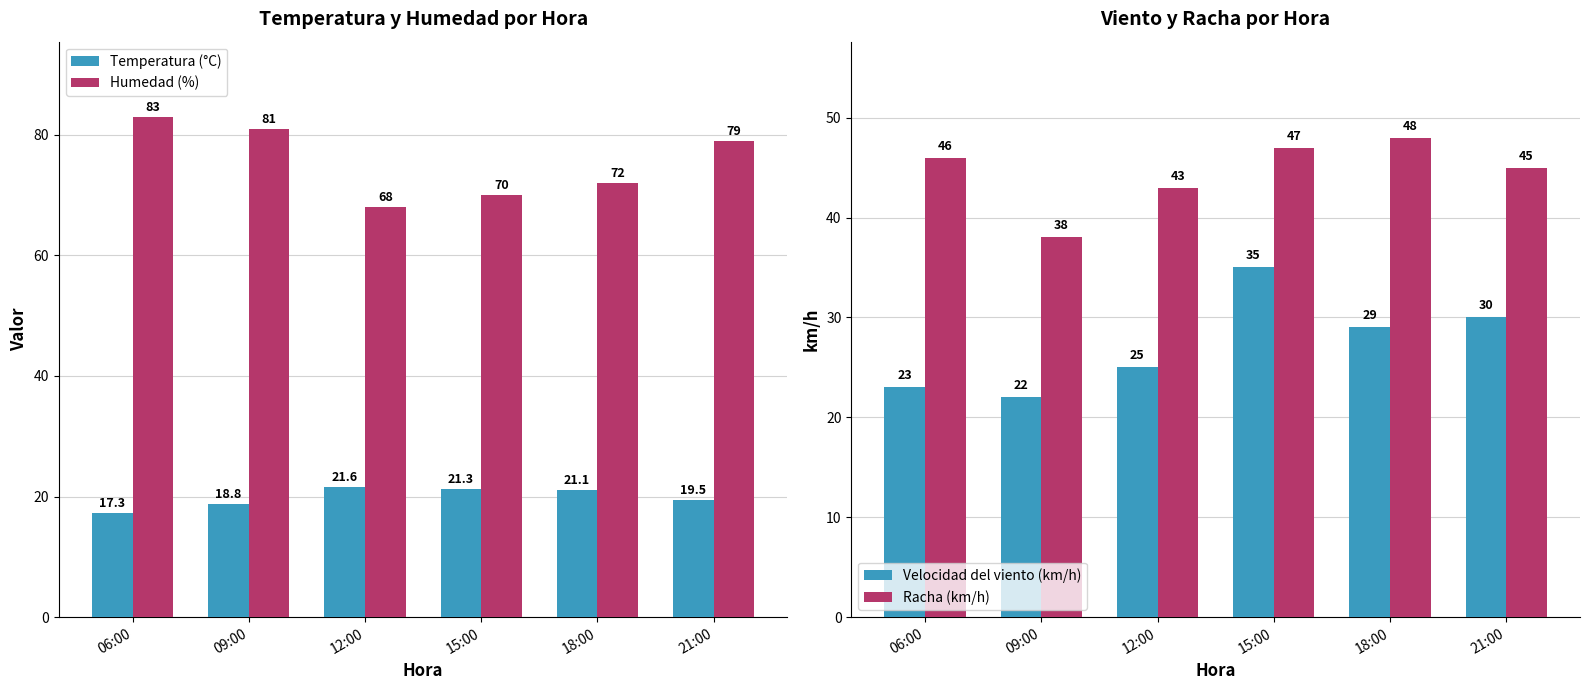

Which category has the lowest value in the Racha (km/h) series?

09:00